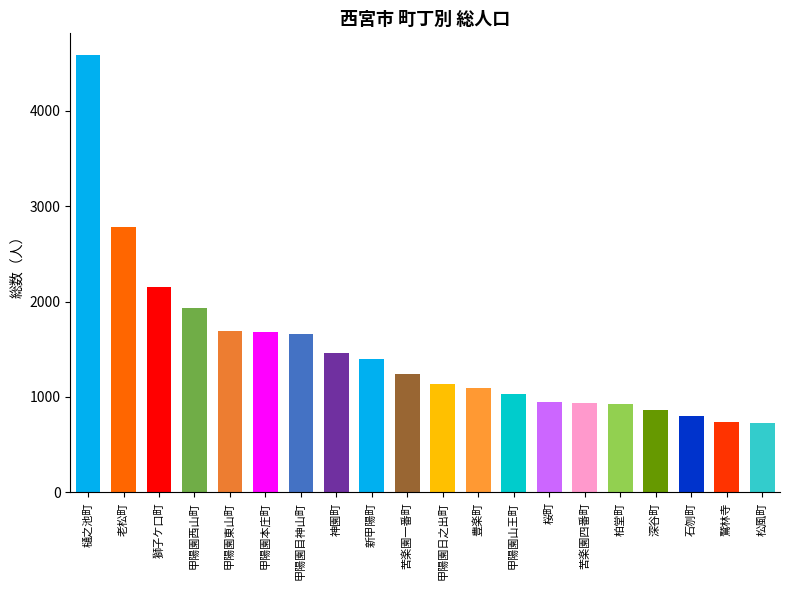

Does the chart contain stacked bars?

No